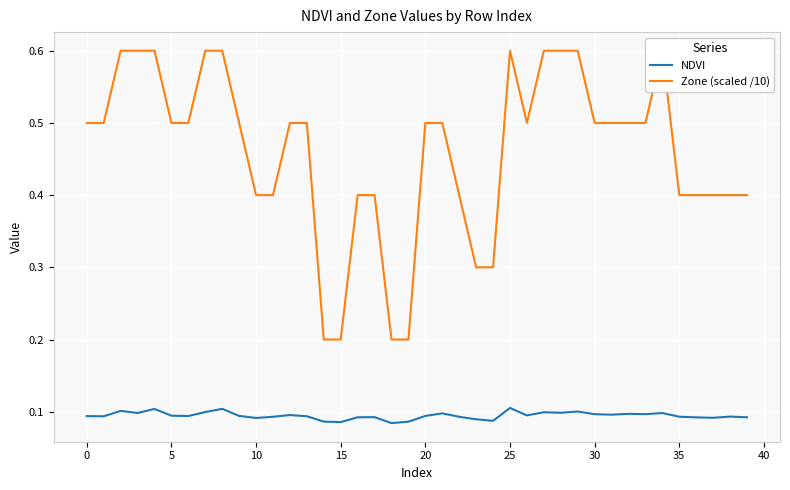

The NDVI series shows 0.0 at 16. True or false?

False